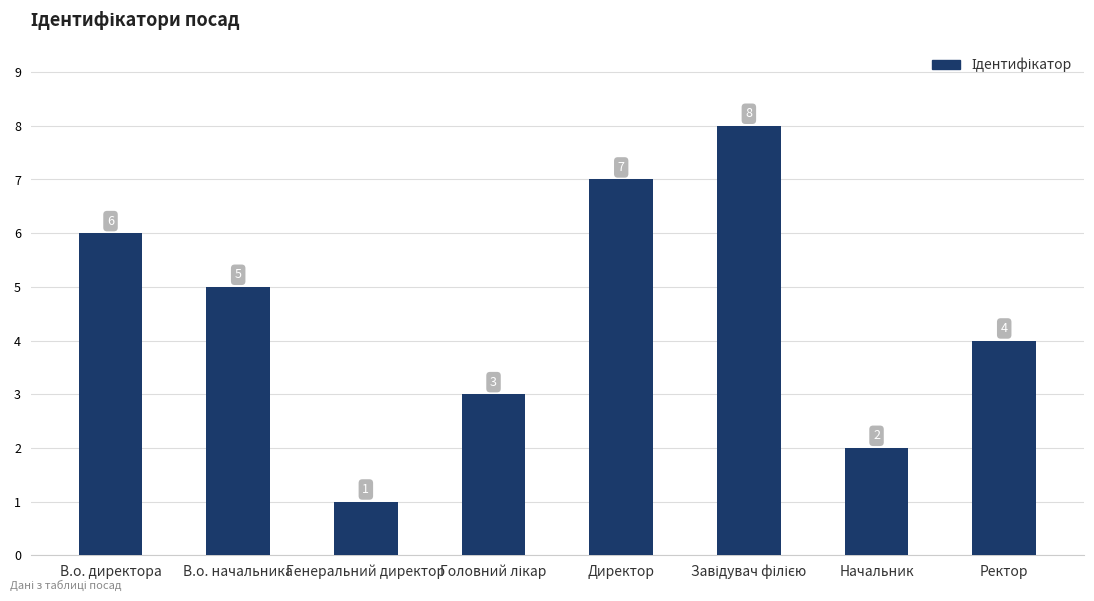

Reading right to left, extract all data points from this chart.

4	2	8	7	3	1	5	6